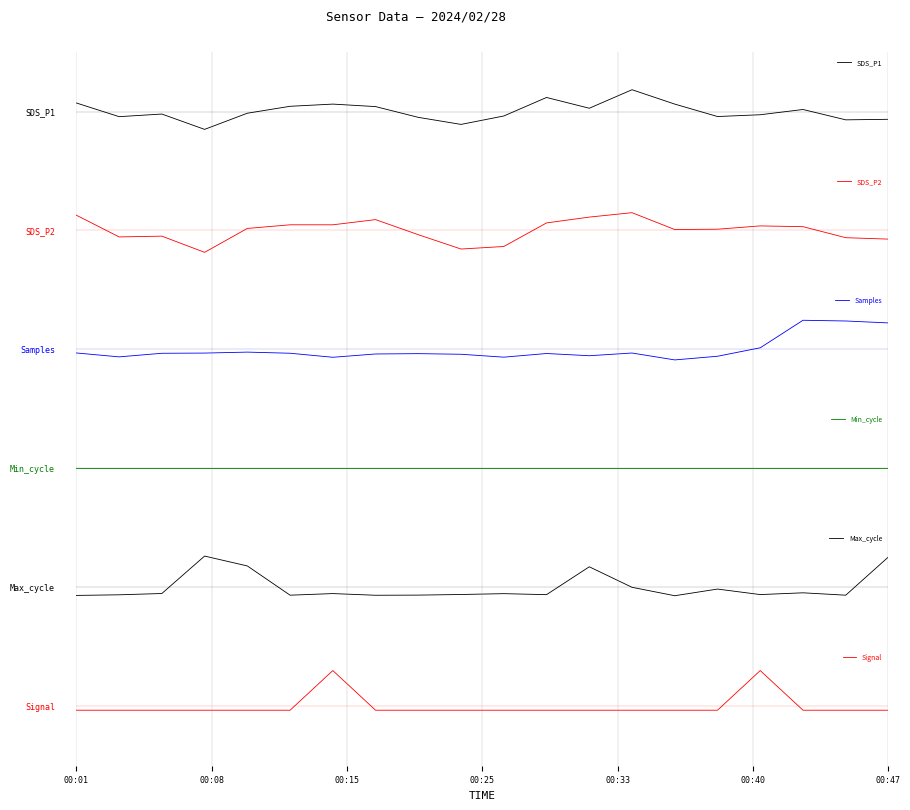

What is the difference between the highest and lowest values at 16?

2.2